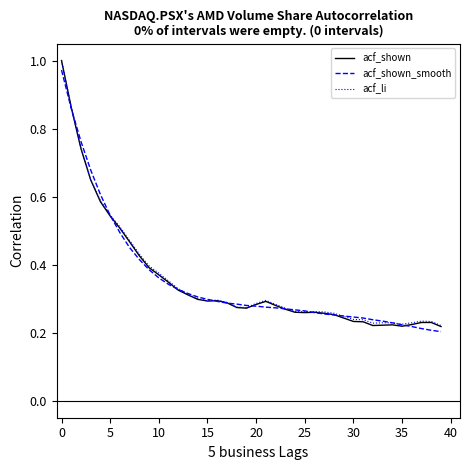

Which series has the largest range (max minus min)?

acf_shown